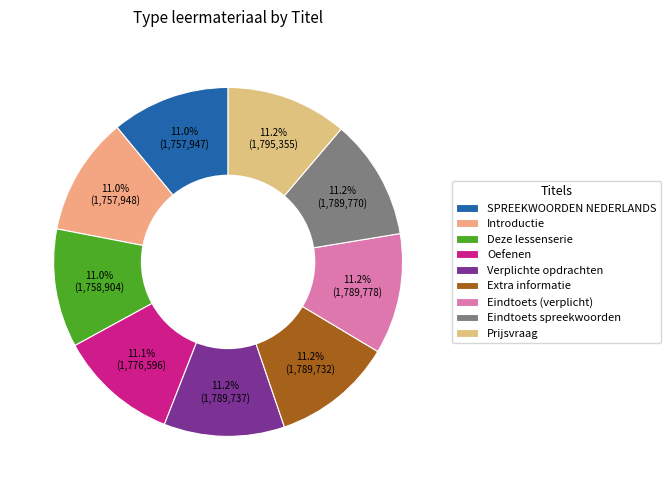

Combined, what portion of the pie is Eindtoets (verplicht) and SPREEKWOORDEN NEDERLANDS?

22.2%